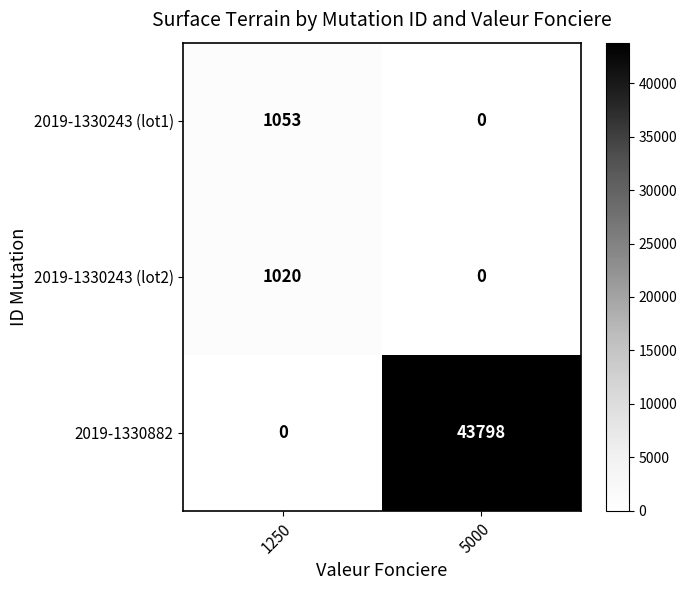

What is the maximum value shown in the chart?

43798